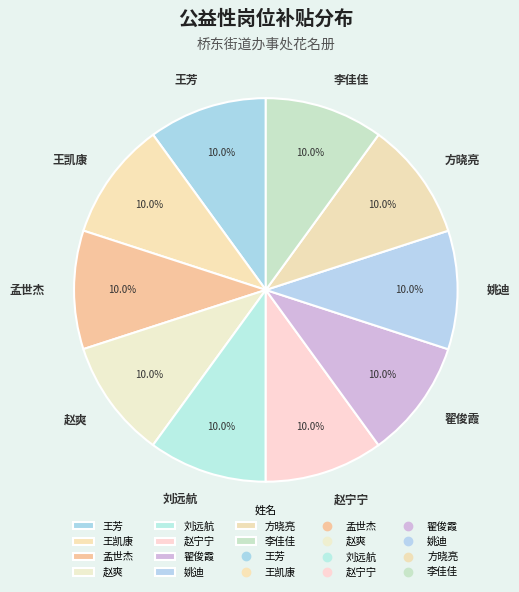

Does 方晓亮 represent more than half of the total?

No